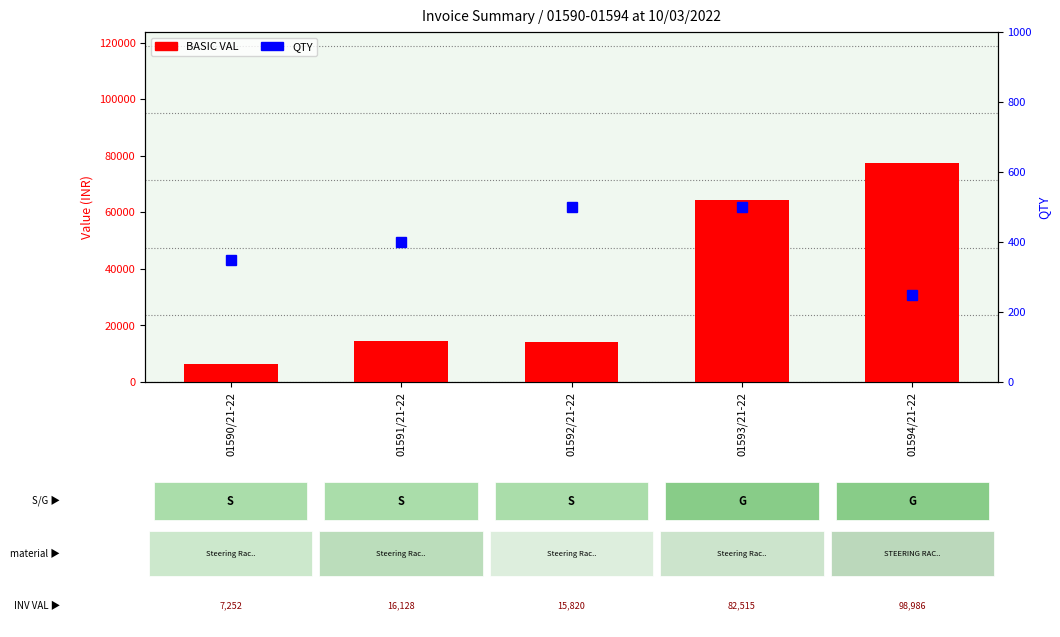

At how many categories does at least one series exceed 66547?

1